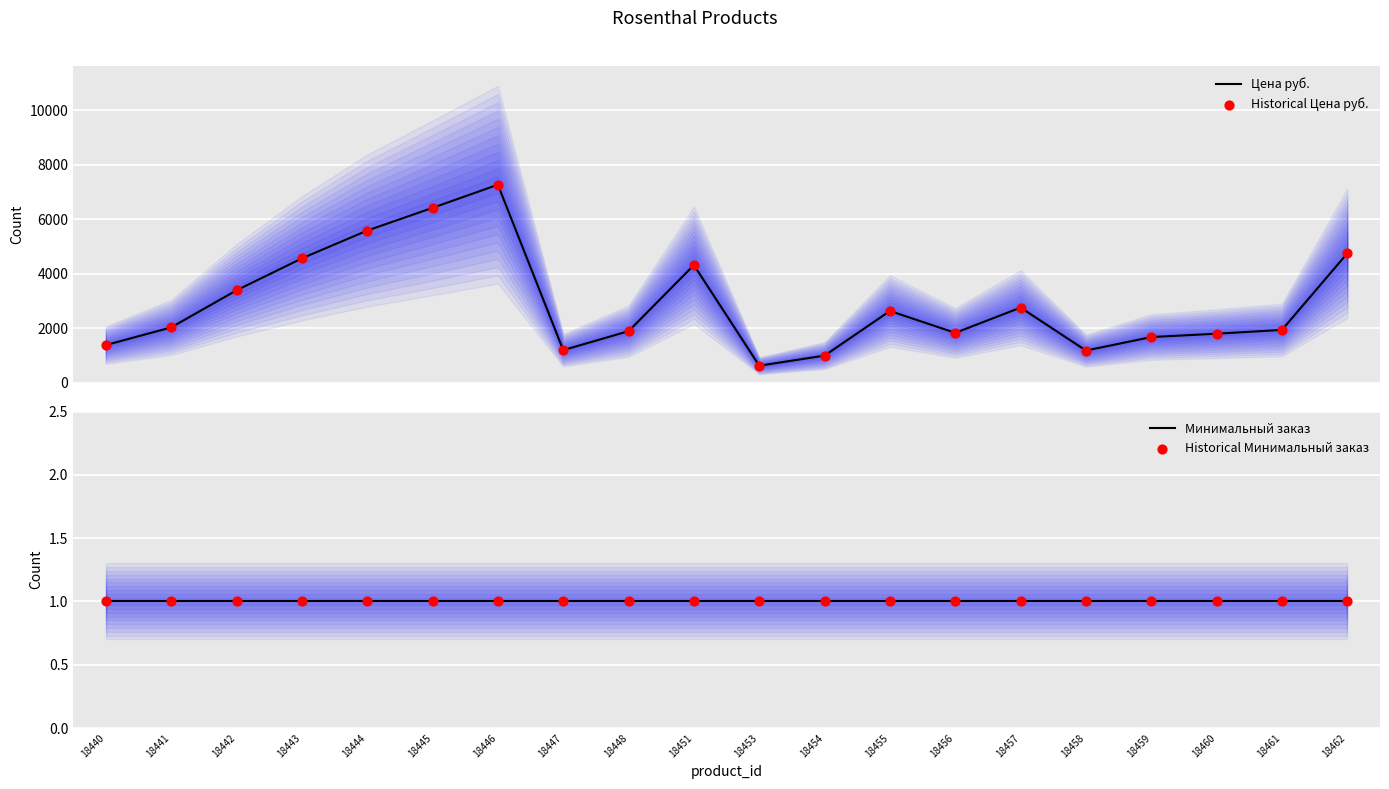

Is the value of Цена руб. at 18458 greater than the value of Минимальный заказ at 18462?

Yes